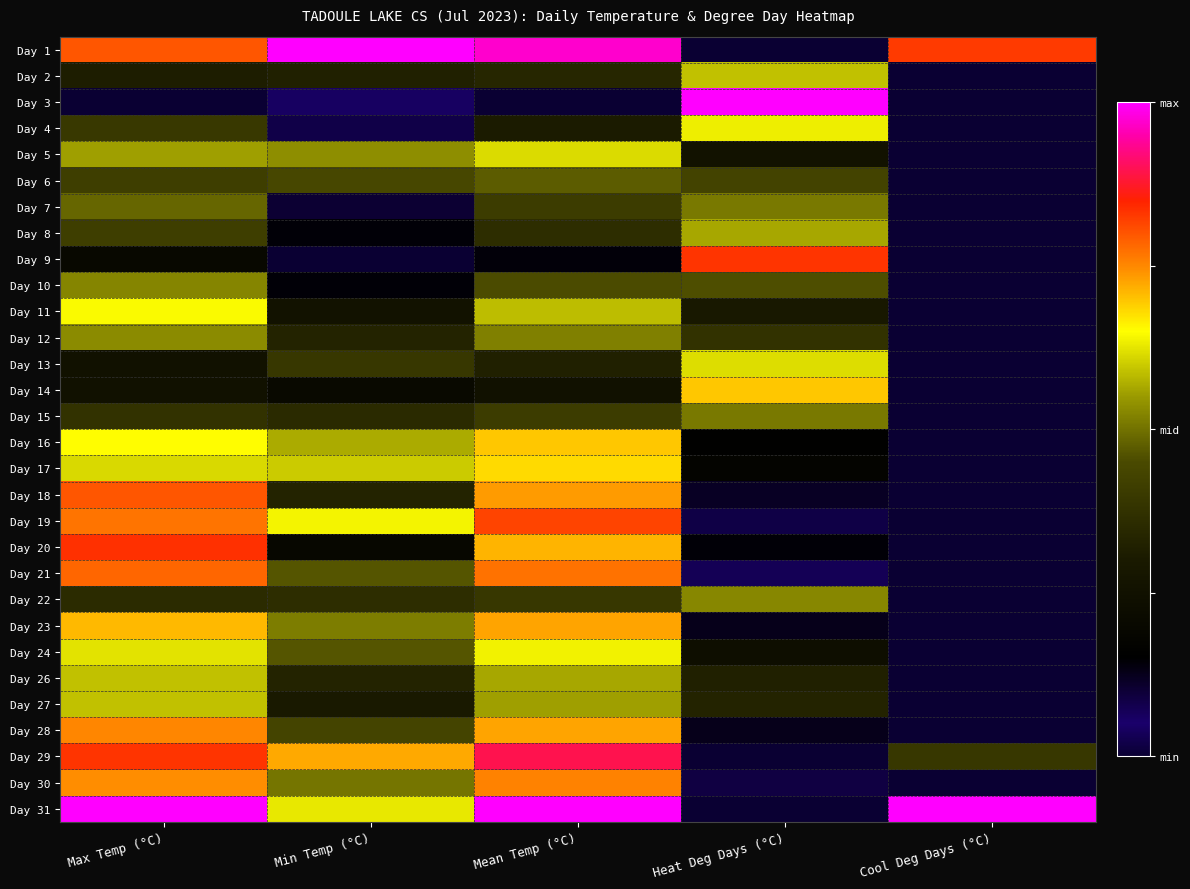

Which category has the highest value across all series?

Min Temp (°C)